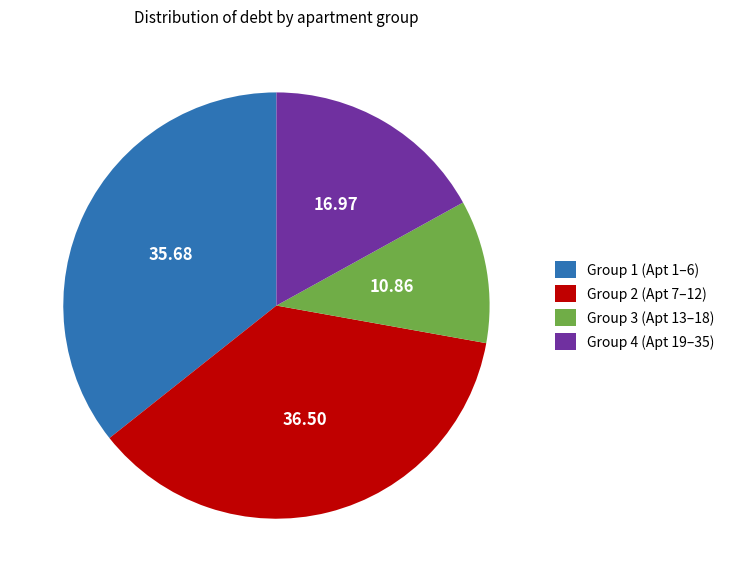

What is the largest slice in the pie chart?

Group 2 (Apt 7–12)